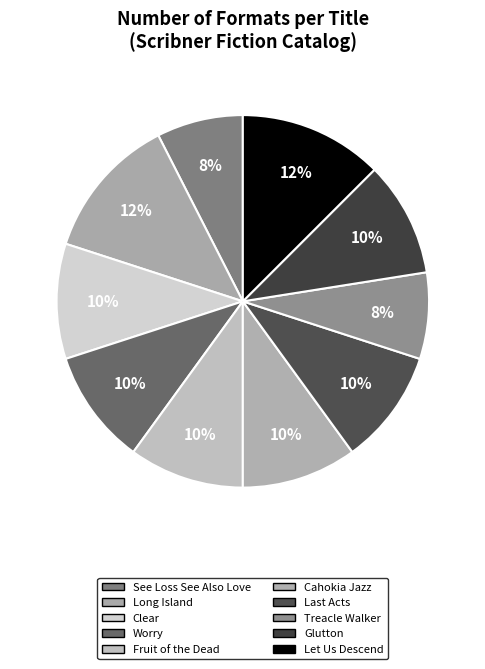

Count the number of slices in the pie.

10